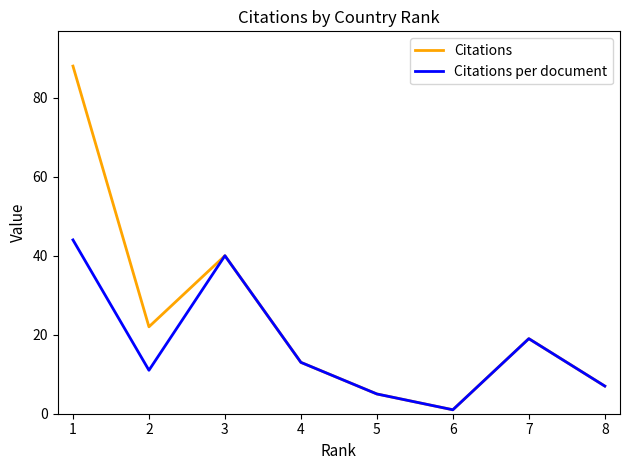

What is the smallest value displayed?

1